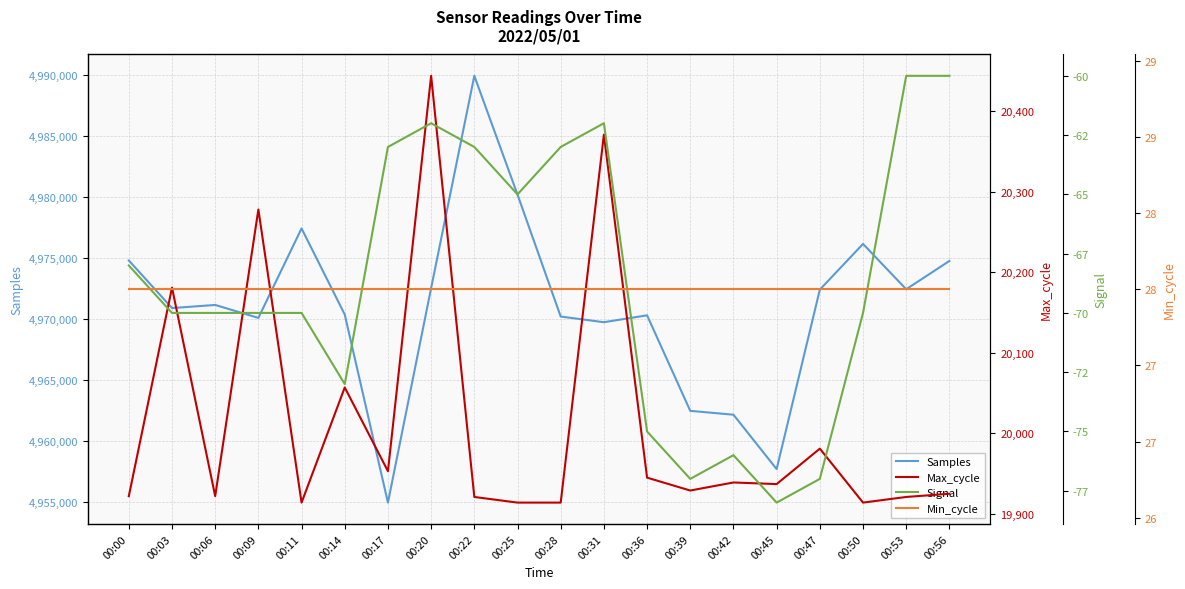

What is the sum of all Max_cycle values?

400282